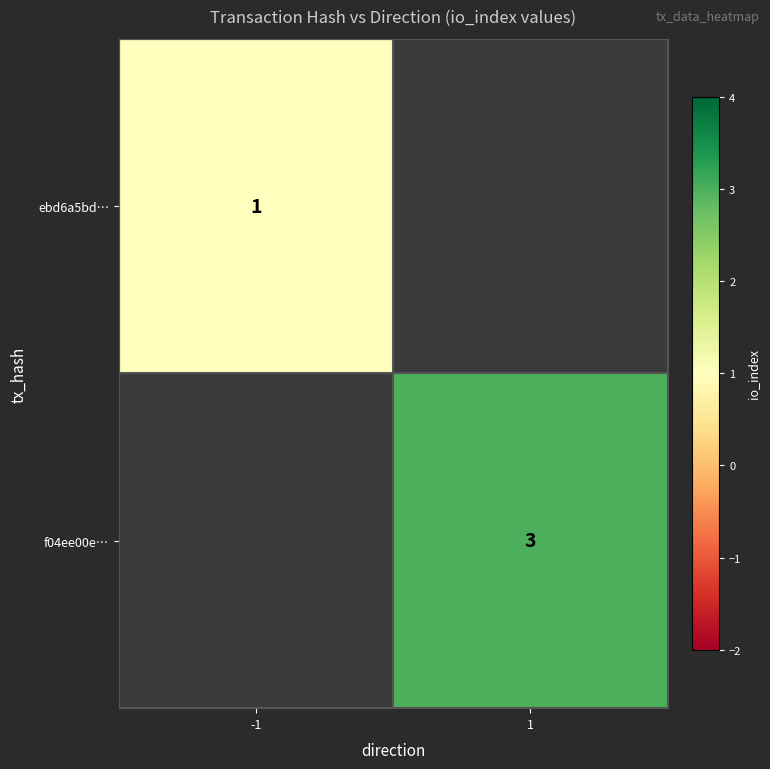

True or false: f04ee00e… has a value of 3 at 1.

True